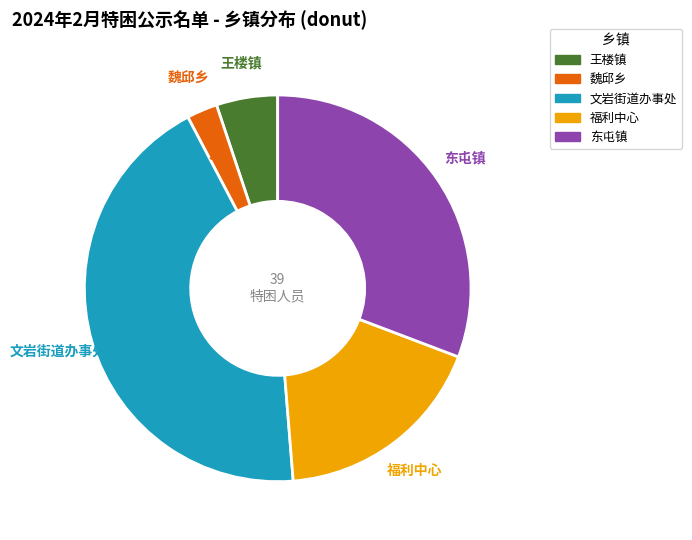

Is it true that 东屯镇 is 31% of the pie?

True